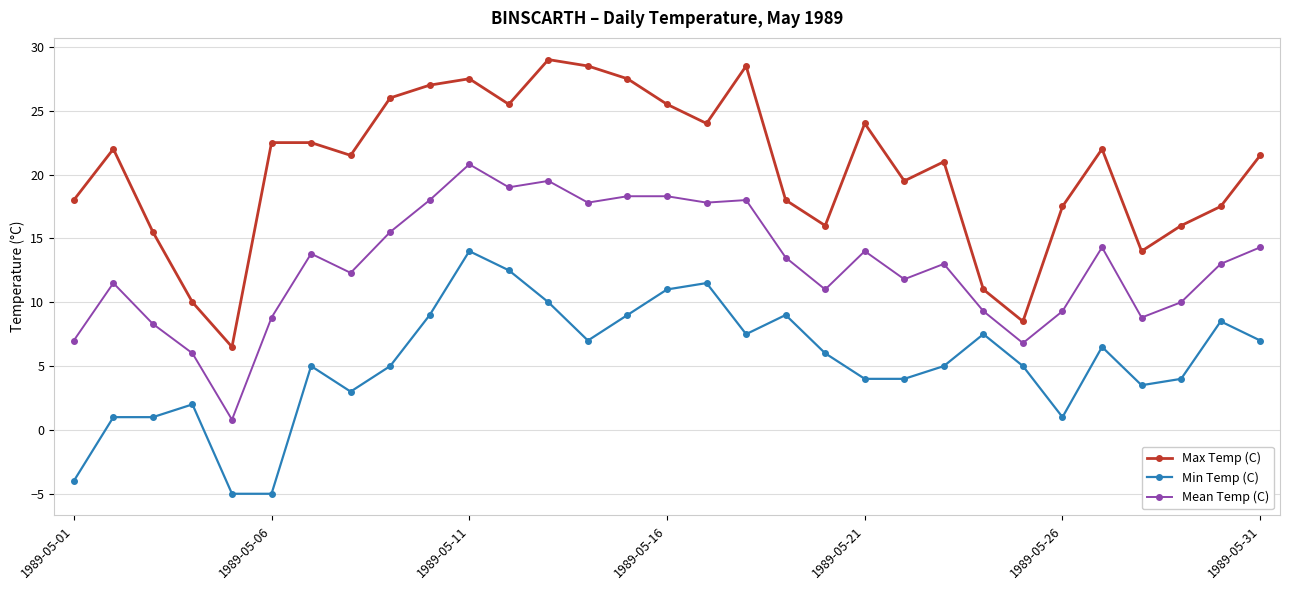

Which series has the largest total across all categories?

Max Temp (C)